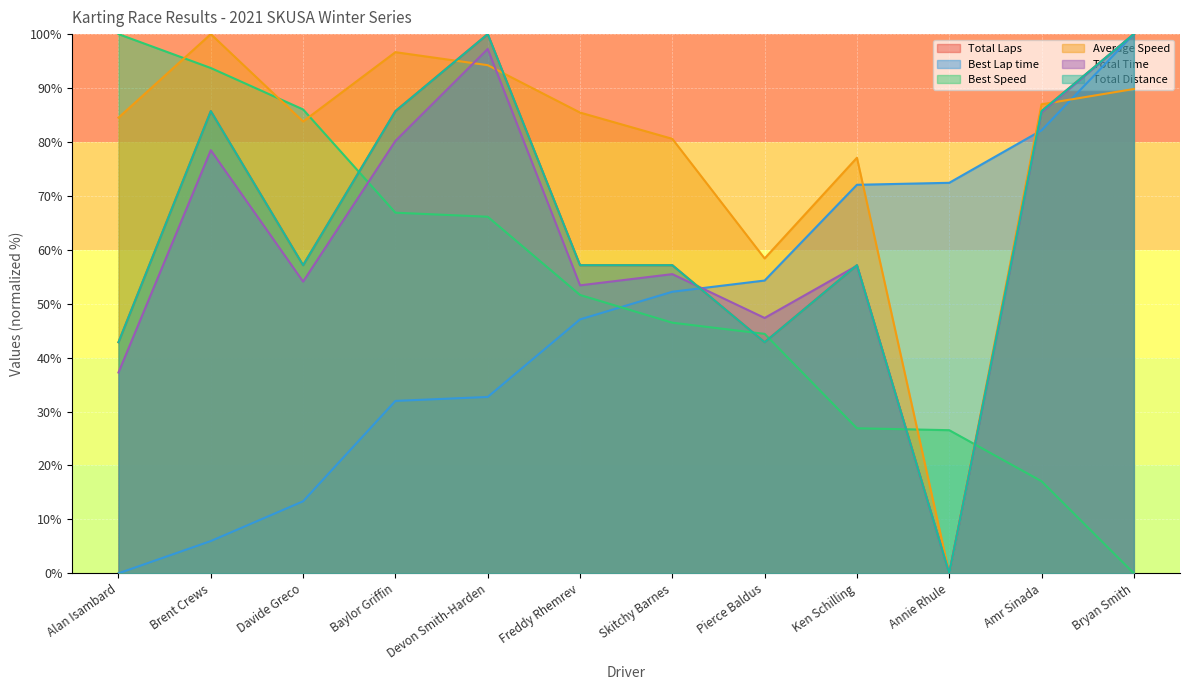

Reading right to left, transcribe all the data shown in this chart.

Total Laps: 100.0	85.7	0.0	57.1	42.9	57.1	57.1	100.0	85.7	57.1	85.7	42.9
Best Lap time: 100.0	82.2	72.4	72.1	54.3	52.2	47.1	32.7	32.0	13.4	6.0	0.0
Best Speed: 0.0	17.1	26.5	26.9	44.4	46.5	51.6	66.1	66.9	86.0	93.7	100.0
Average Speed: 89.8	87.0	0.0	77.1	58.4	80.6	85.5	94.2	96.7	83.8	100.0	84.5
Total Time: 100.0	85.5	0.0	57.0	47.4	55.5	53.4	97.2	80.2	54.1	78.5	37.2
Total Distance: 100.0	85.7	0.0	57.1	42.9	57.1	57.1	100.0	85.7	57.1	85.7	42.9